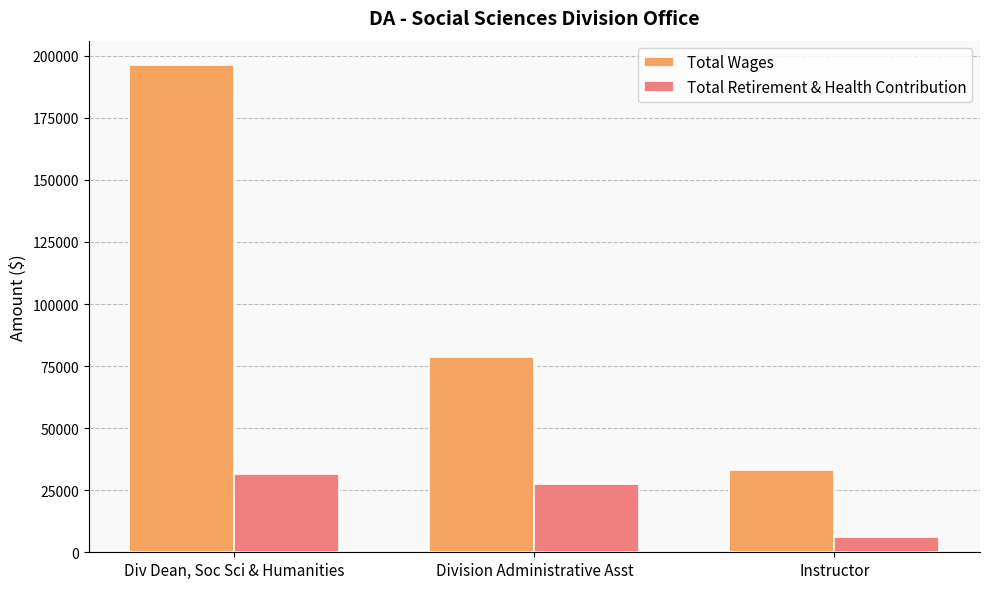

How many categories are shown in the chart?

3